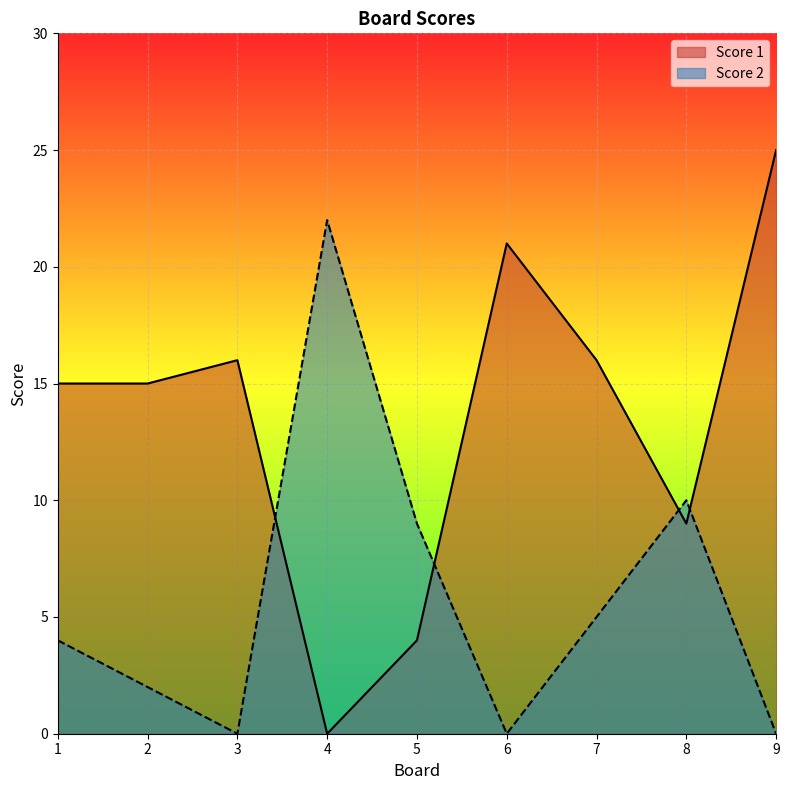

What are all the series names shown in the legend?

Score 1, Score 2